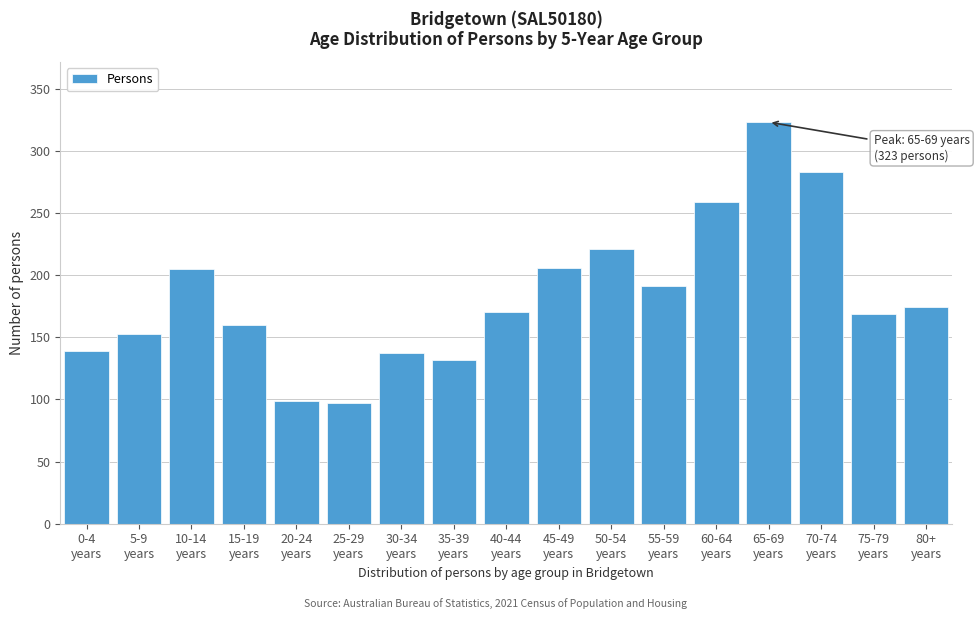

What is the value of the 12th bar from the left?

191